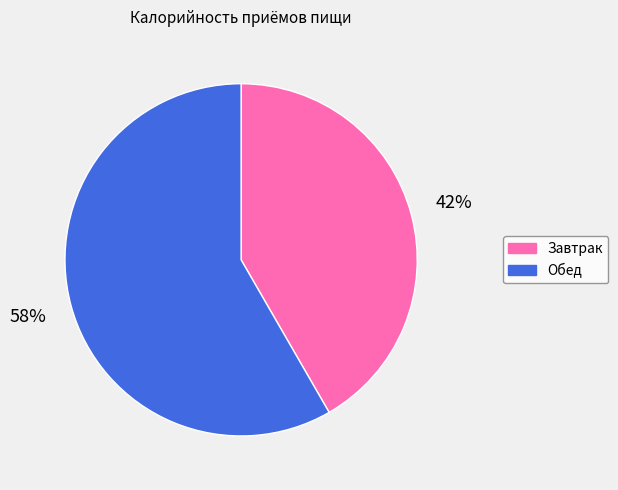

Which has a higher value, Завтрак or Обед?

Обед